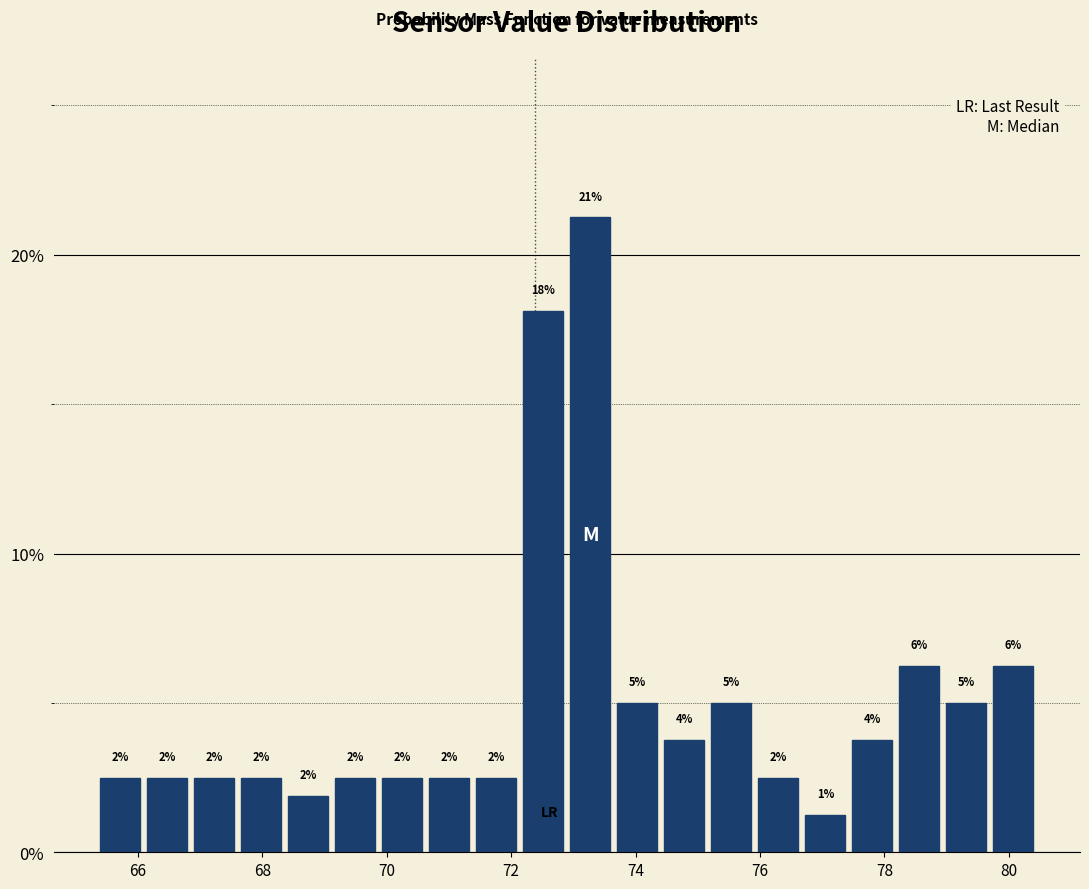

Read against the x-axis, roughly where is the centre of the tallest bar?

73.2